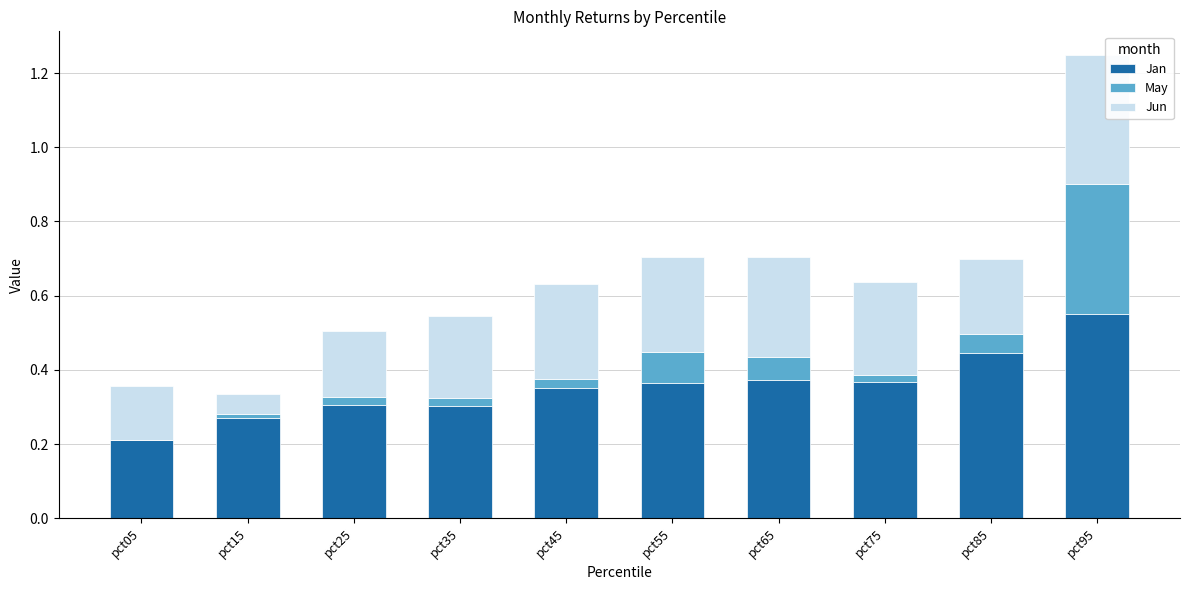

True or false: Jan has a value of 0.5 at pct75.

False